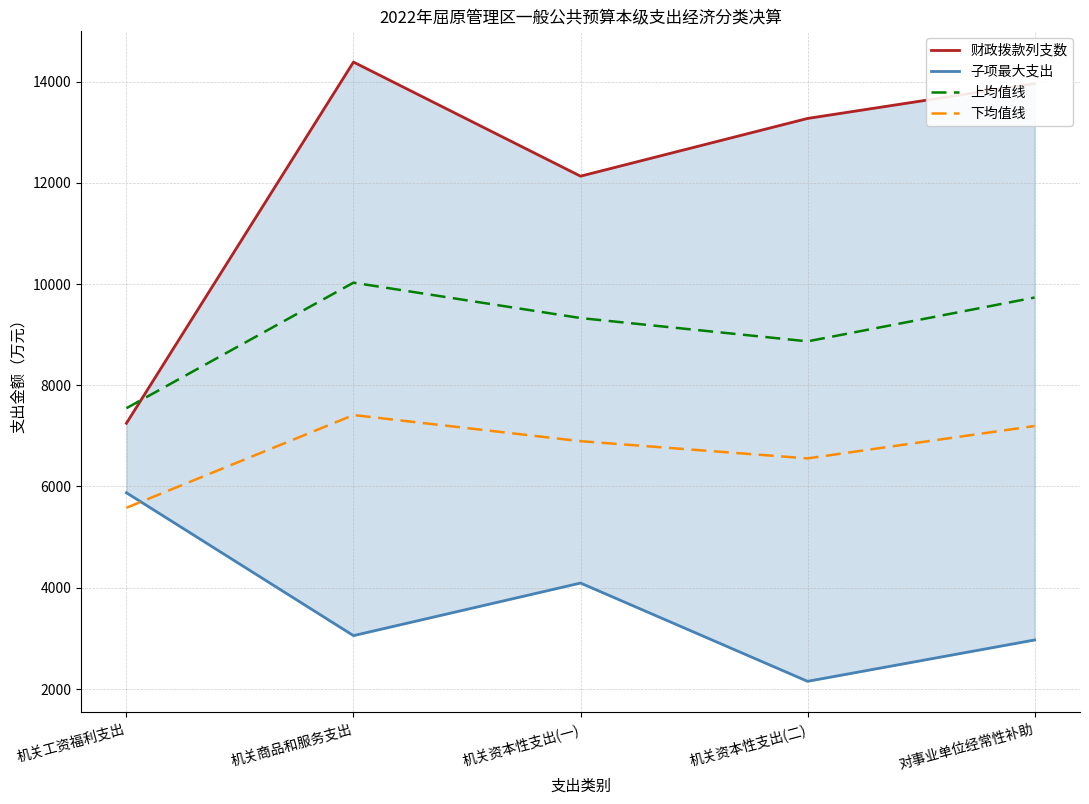

What is the maximum value shown in the chart?

14385.0